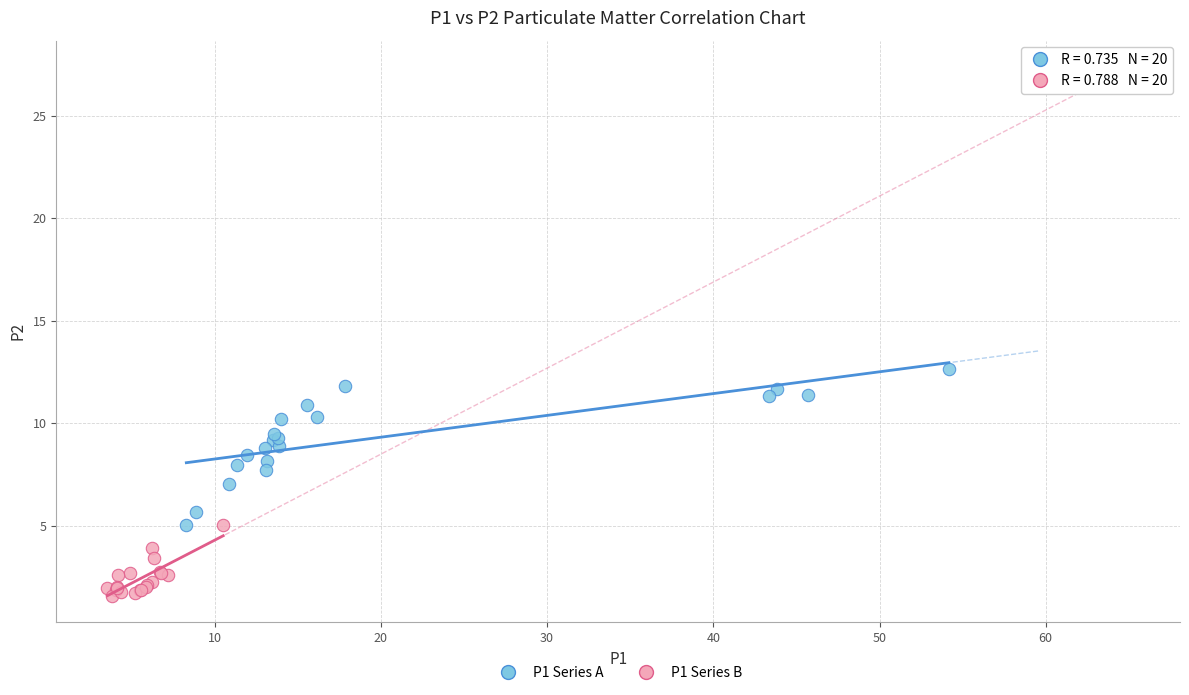

What are all the series names shown in the legend?

P1 Series A, P1 Series B